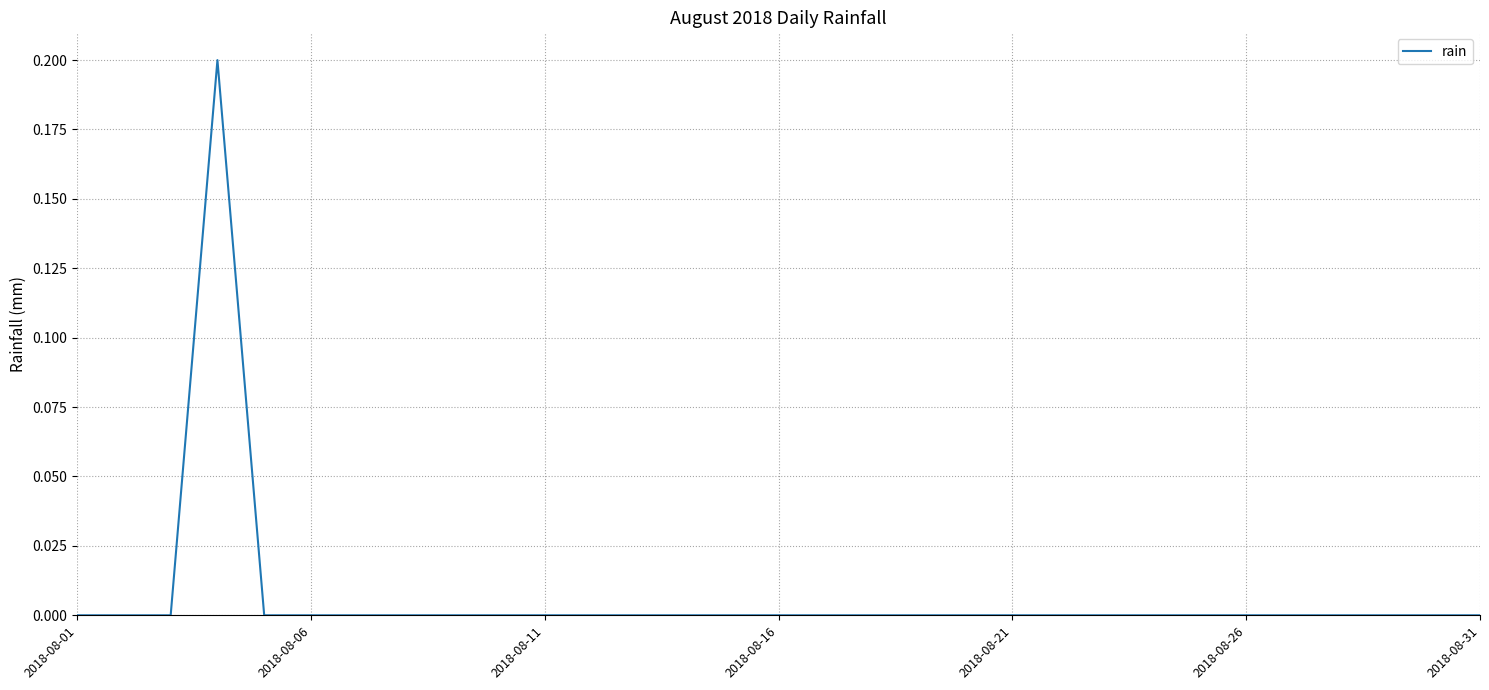

True or false: the data shows -0.1 at 2018-08-31.

False